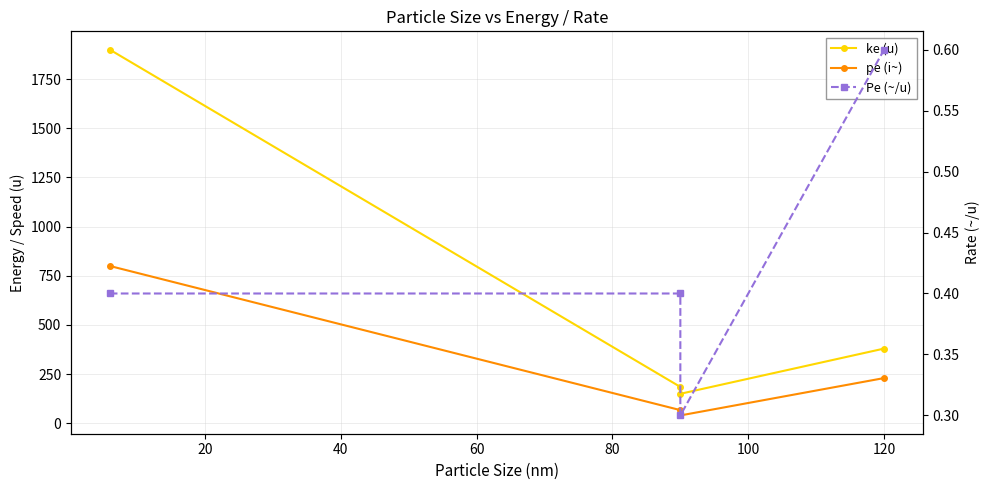

Rank the series at 120 from lowest to highest value.

Pe (~/u), pe (i~), ke (u)